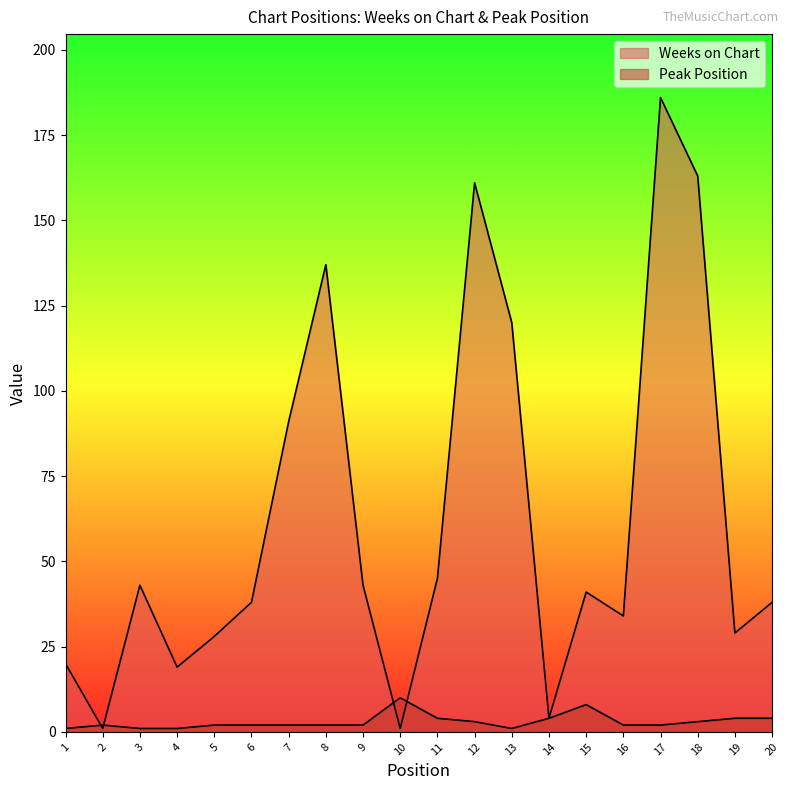

The Weeks on Chart series shows 29 at 4. True or false?

False